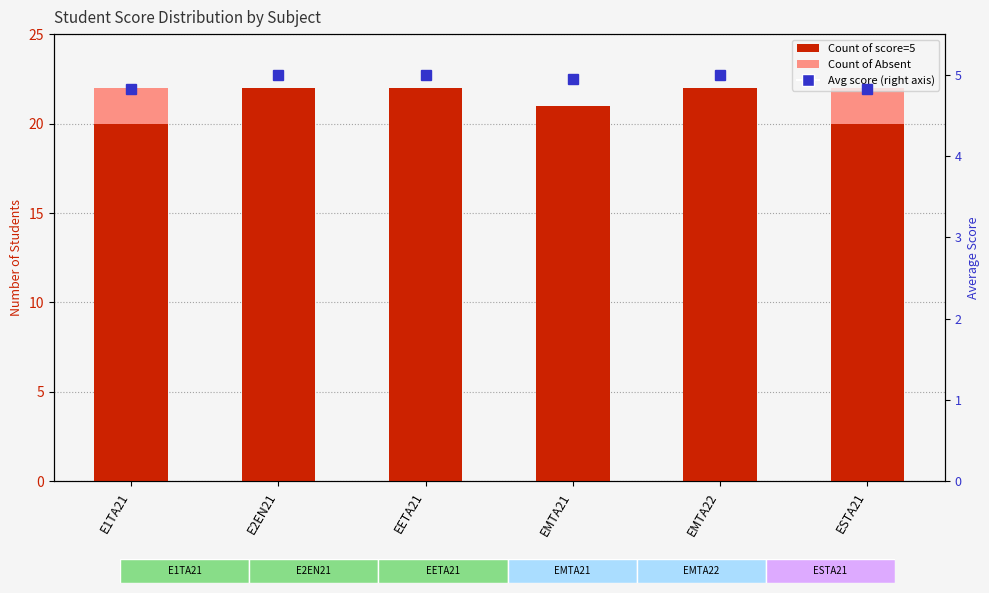

What is the maximum value for Count of Ab?

2